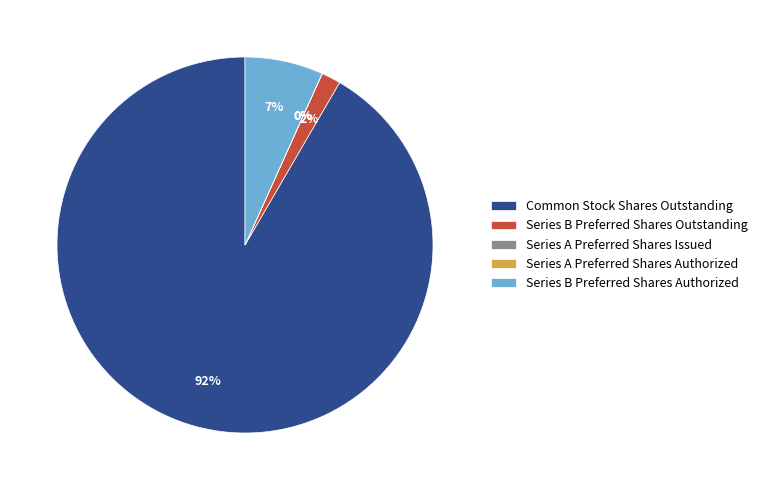

Is it true that Series B Preferred Shares Outstanding is 12% of the pie?

False